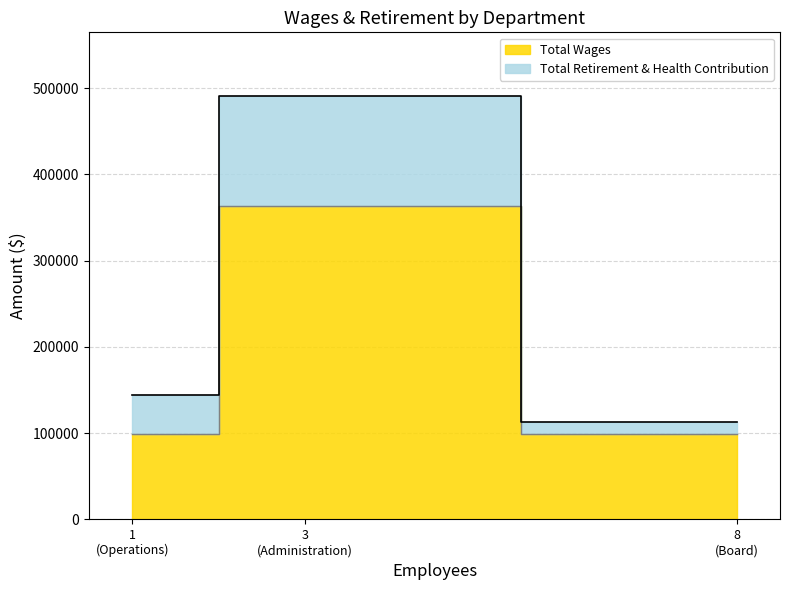

What is the minimum value for Total Retirement & Health Contribution?

14671